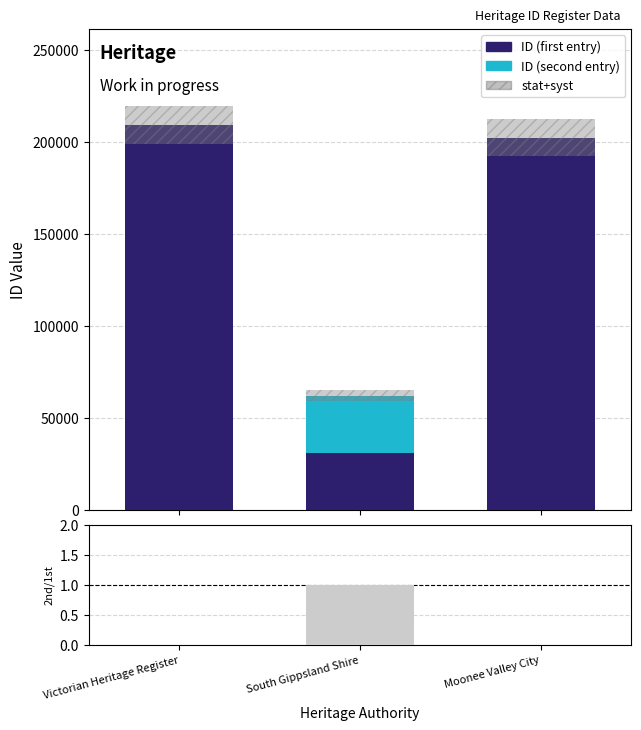

What is the difference between the highest and lowest values at Moonee Valley City?

202170